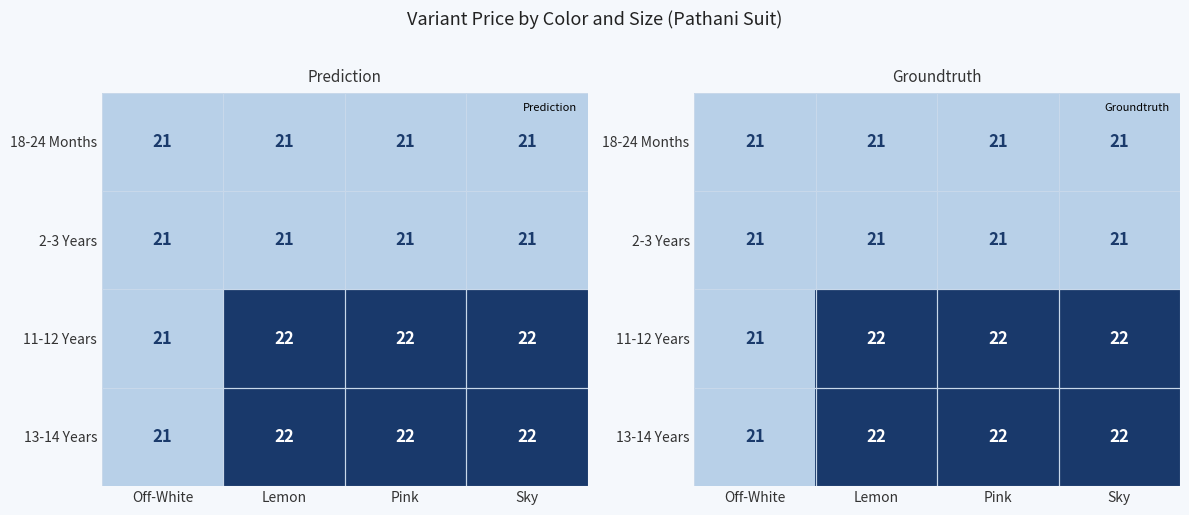

Which label corresponds to the largest value in the chart?

Lemon